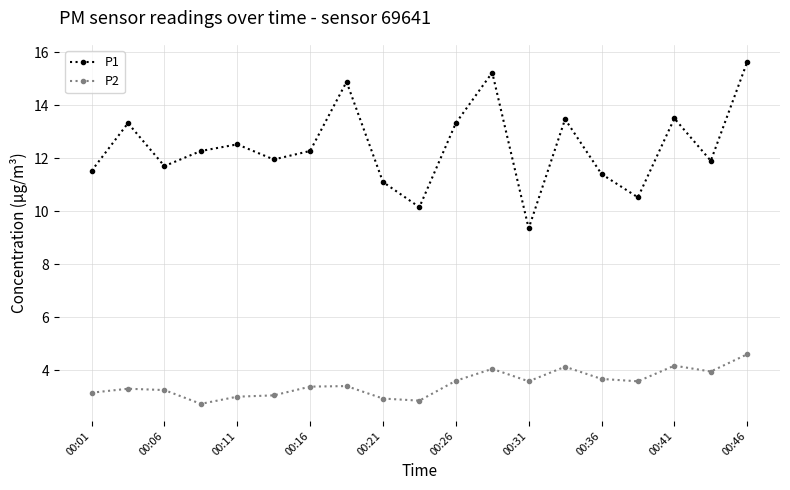

How many categories are shown in the chart?

19